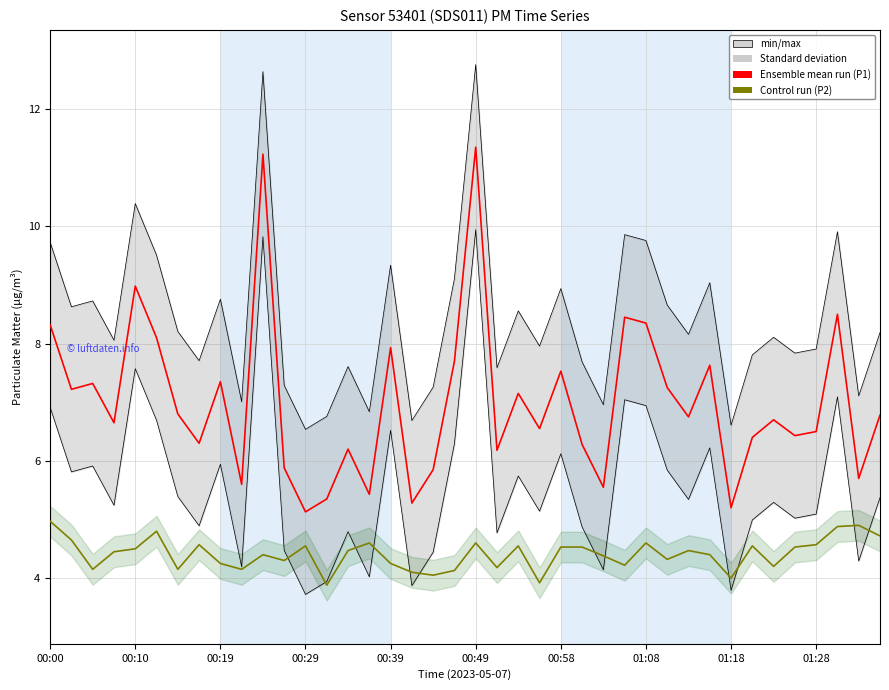

What is the total value across all series at 01:18?

9.2